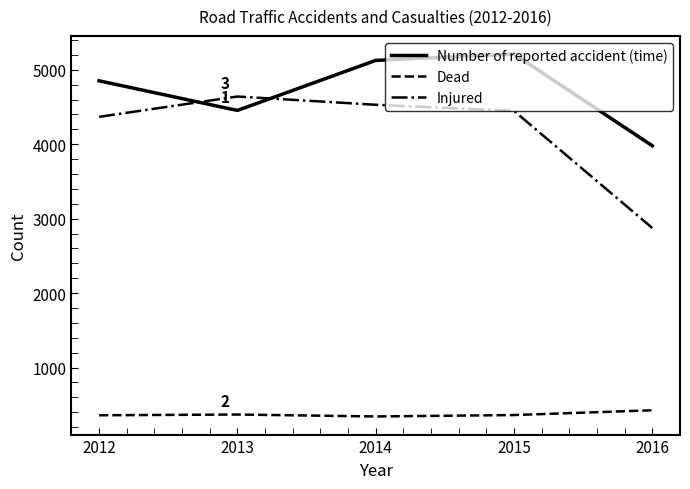

What is the difference between the maximum and minimum values in the Injured series?

1767